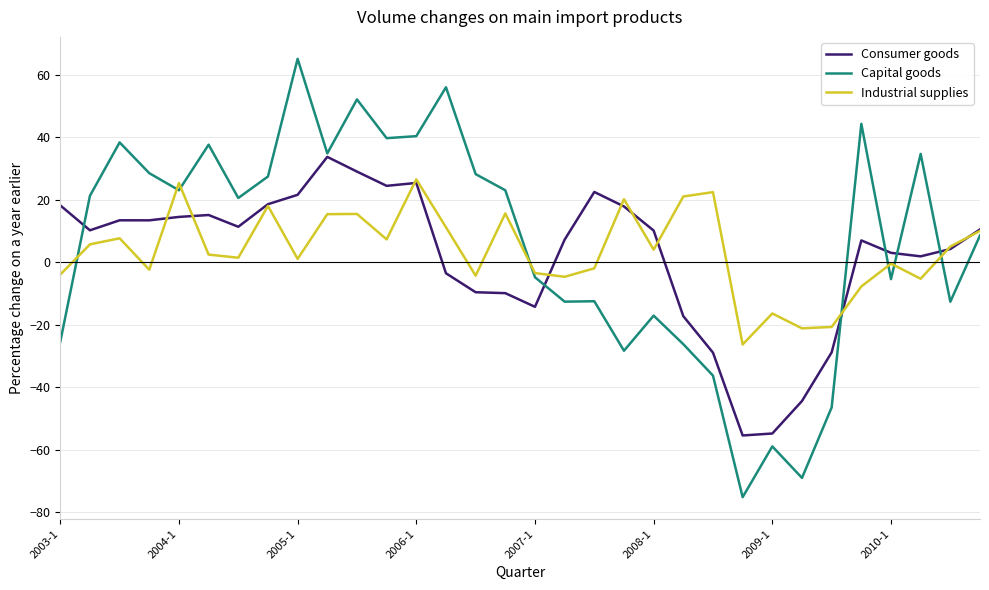

What is the smallest value displayed?

-75.2